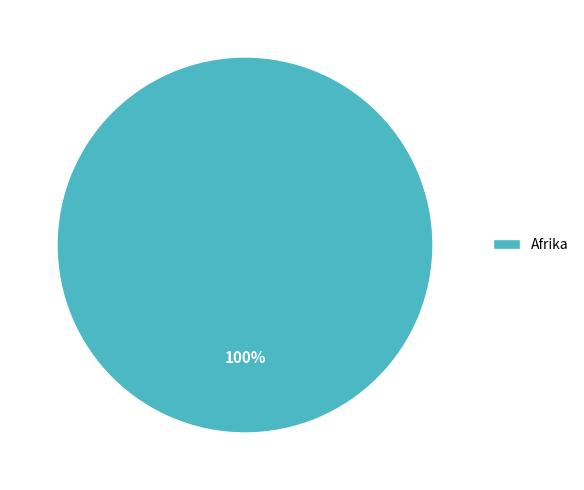

Is there any slice that represents more than half of the pie?

Yes